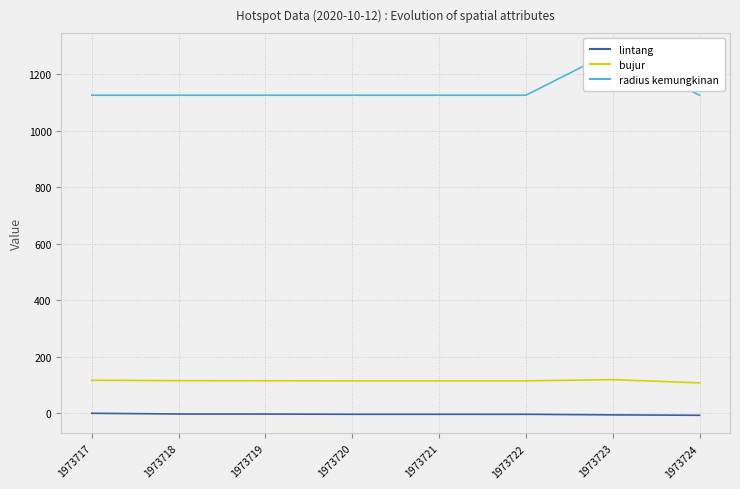

Does the chart have visible grid lines?

Yes